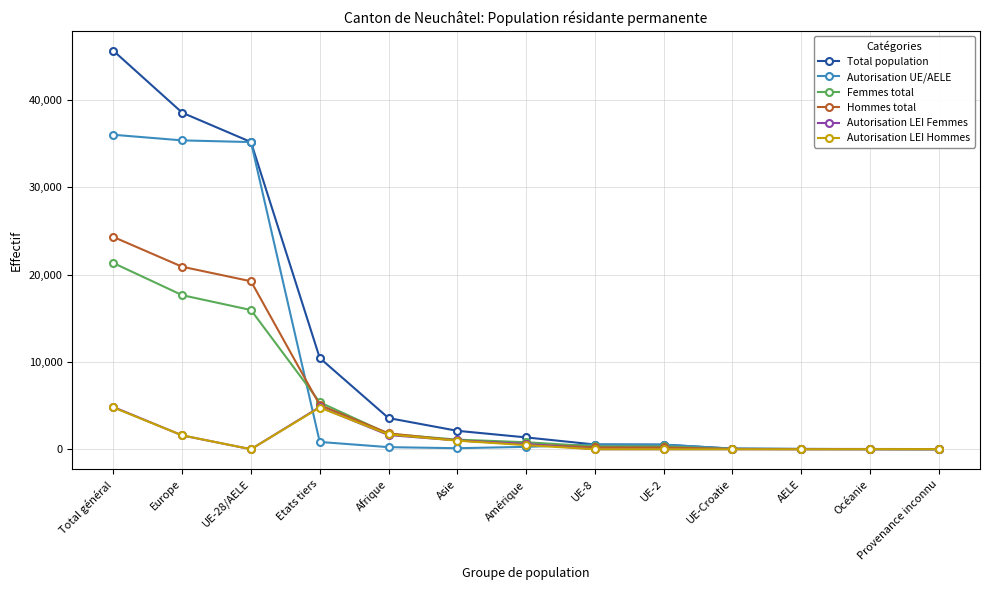

At which category does Autorisation LEI Femmes reach its first local valley?

UE-28/AELE